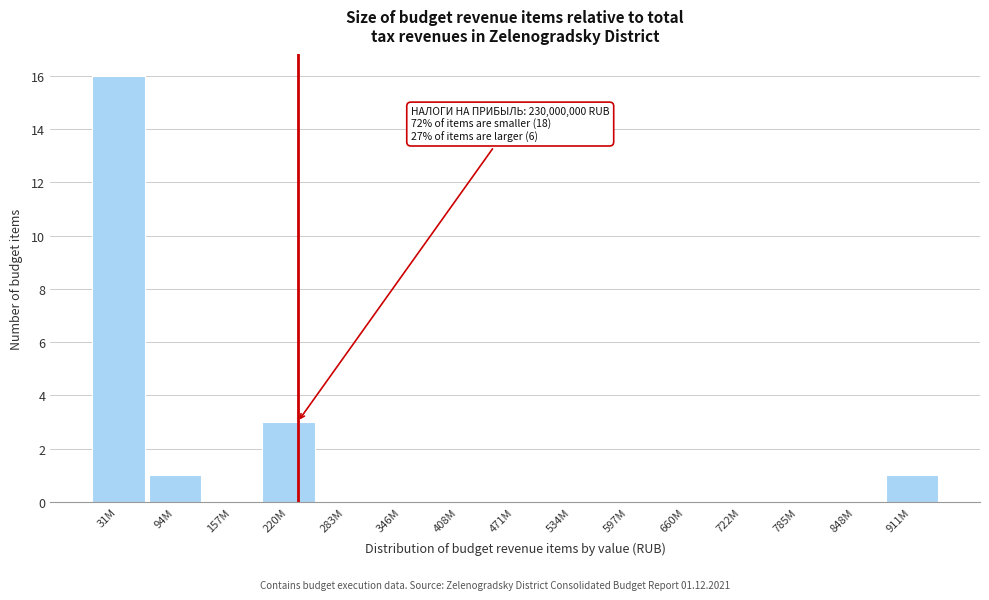

Reading left to right, extract all data points from this chart.

31M=16	94M=1	157M=0	220M=3	283M=0	346M=0	408M=0	471M=0	534M=0	597M=0	660M=0	722M=0	785M=0	848M=0	911M=1